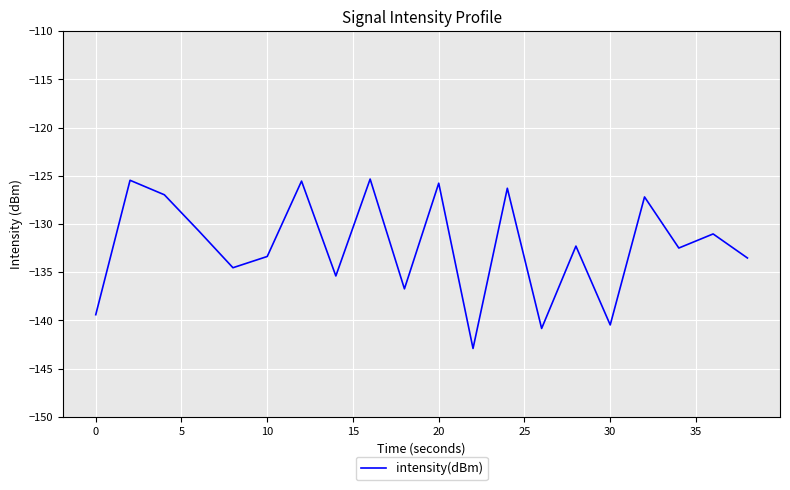

What is the maximum value shown in the chart?

-125.3